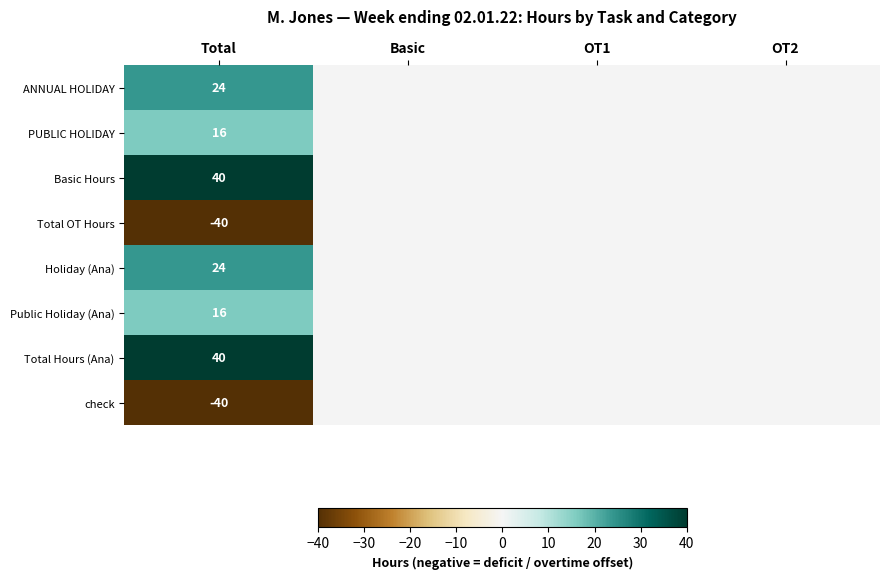

The Total Hours (Ana) series shows 9 at Total. True or false?

False